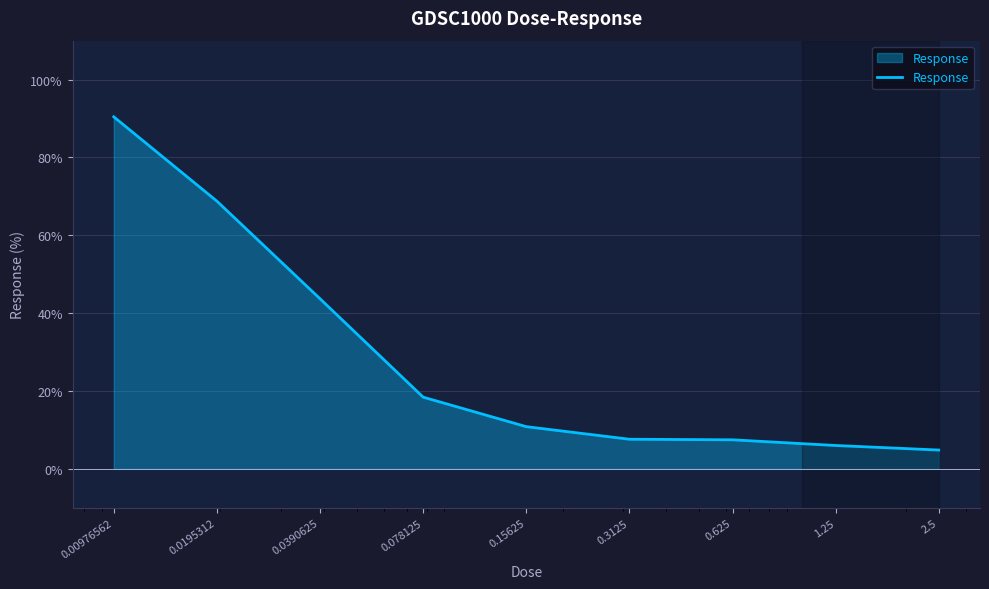

What is the minimum value shown in the chart?

4.8